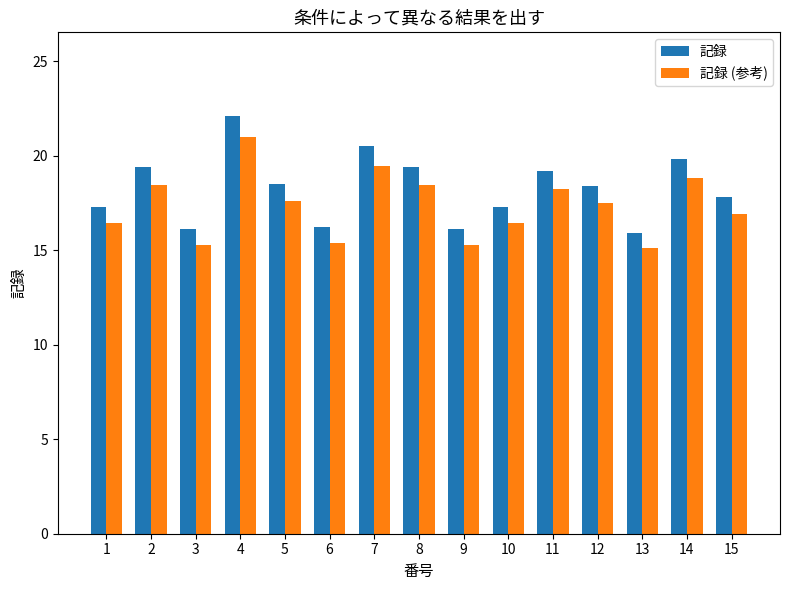

What is the total value across all series at 13?

31.0